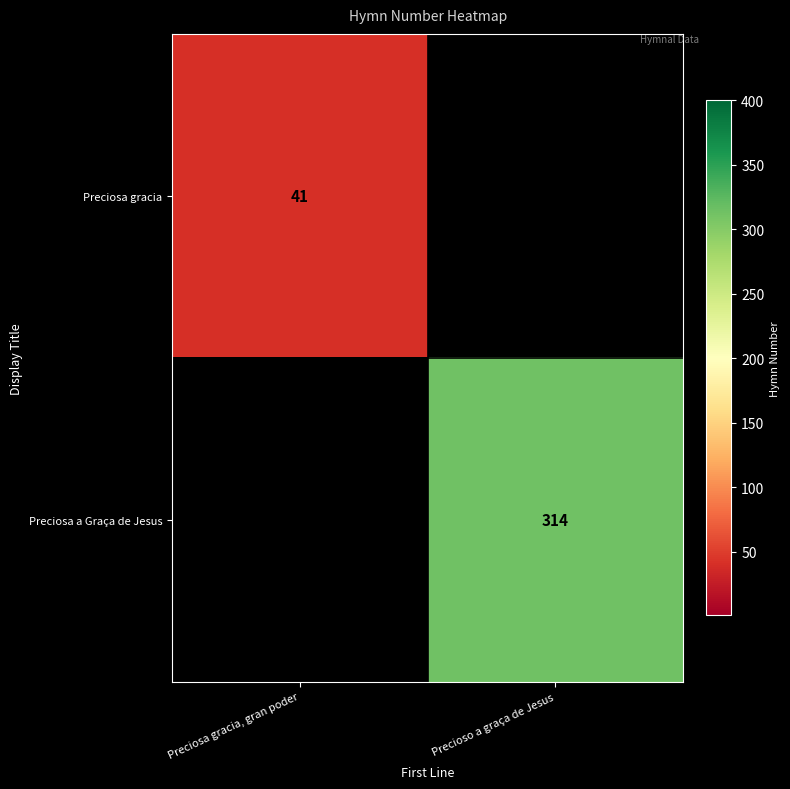

Is it true that Preciosa gracia equals 59.1 at Preciosa gracia, gran poder?

False